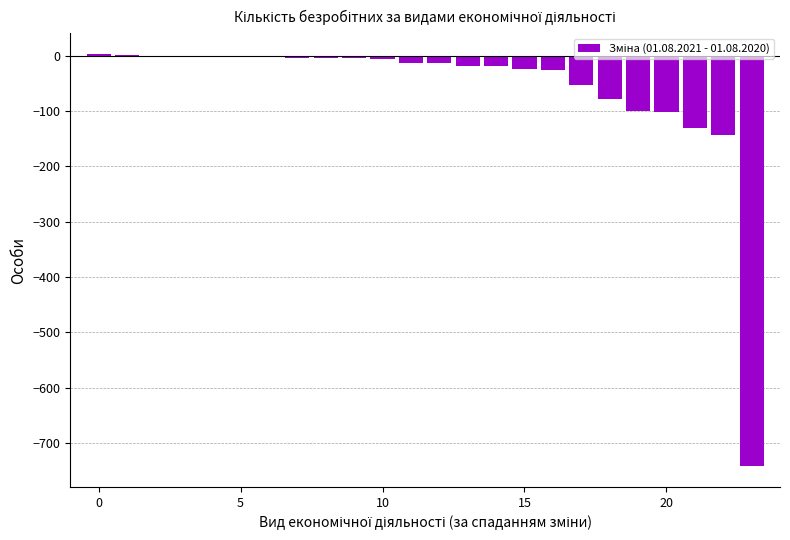

What is the sum of all values?

-1484